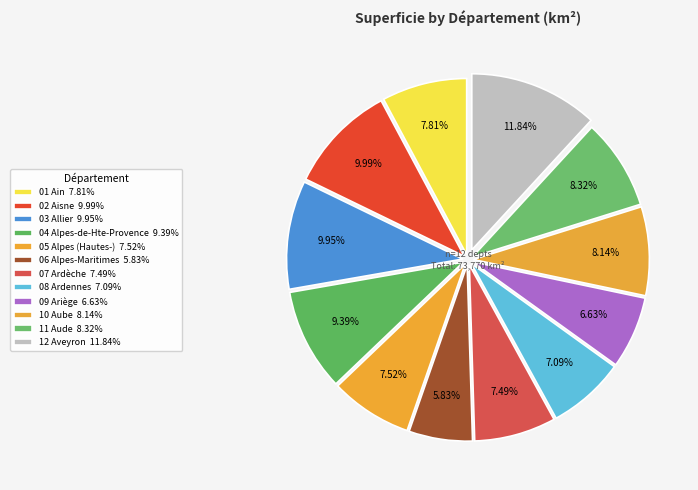

How many slices are in this pie chart?

12